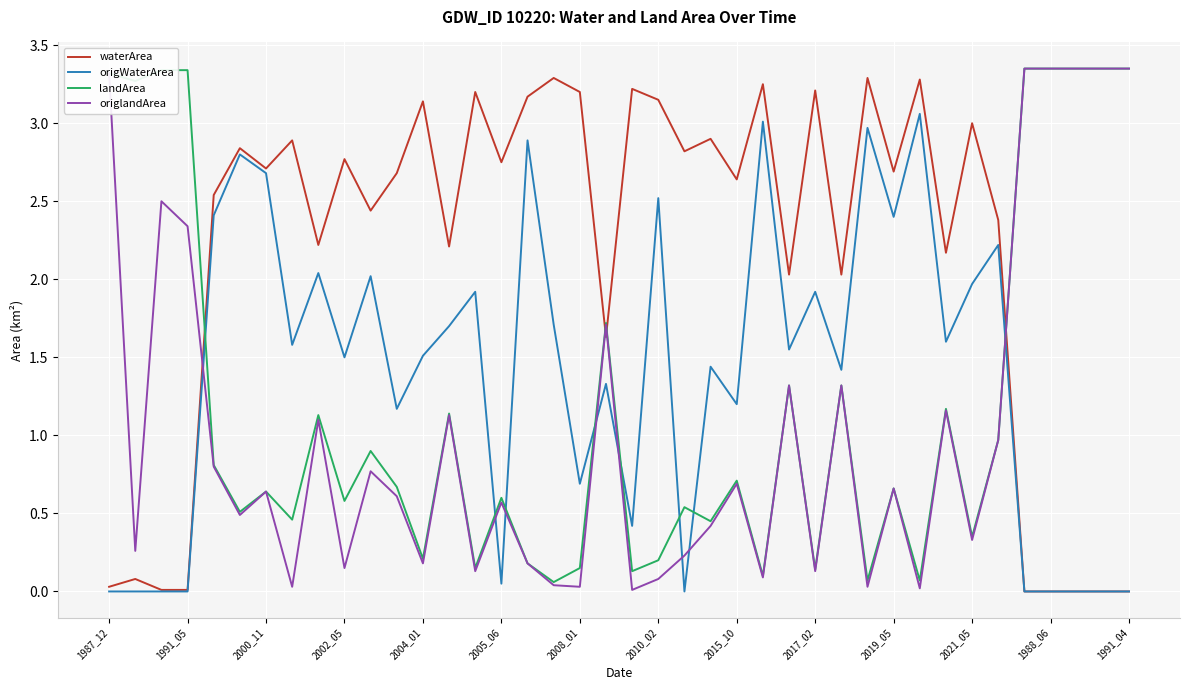

True or false: waterArea and landArea intersect in this chart.

True